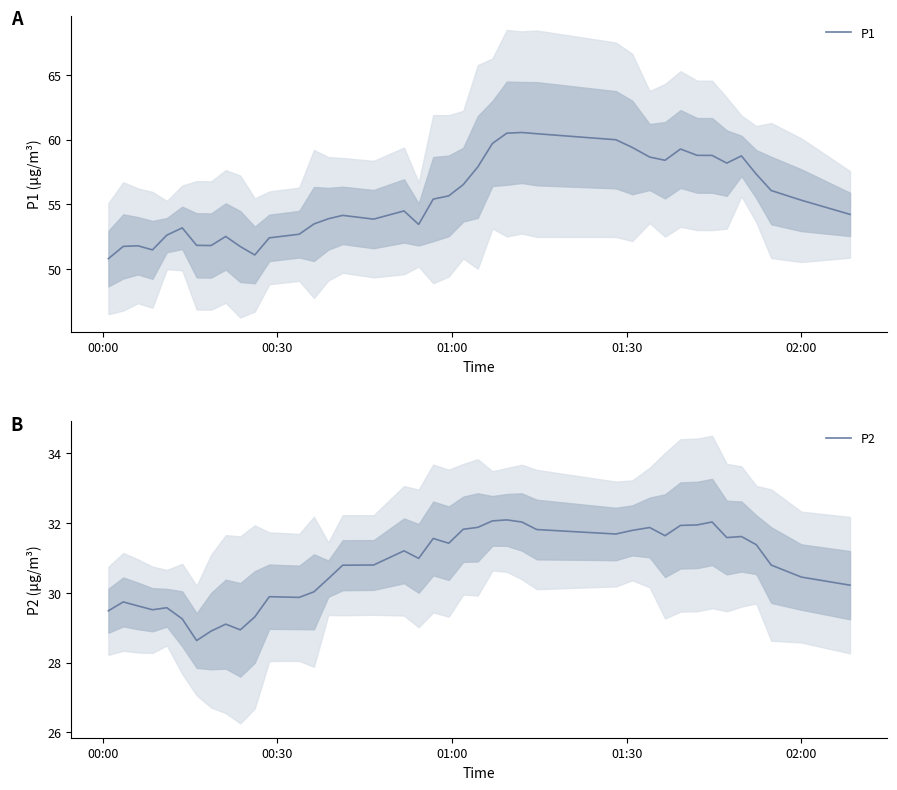

Reading right to left, transcribe all the data shown in this chart.

P1: 54.2	55.3	56.1	57.3	58.7	58.2	58.8	58.8	59.3	58.4	58.6	59.4	60.0	60.5	60.5	60.5	59.7	57.9	56.5	55.6	55.4	53.4	54.5	53.8	54.1	53.9	53.5	52.7	52.4	51.1	51.7	52.5	51.8	51.8	53.2	52.6	51.5	51.8	51.7	50.8
P2: 30.2	30.5	30.8	31.4	31.6	31.6	32.0	31.9	31.9	31.6	31.9	31.8	31.7	31.8	32.0	32.1	32.1	31.9	31.8	31.4	31.6	31.0	31.2	30.8	30.8	30.4	30.0	29.9	29.9	29.3	28.9	29.1	28.9	28.6	29.3	29.6	29.5	29.6	29.7	29.5